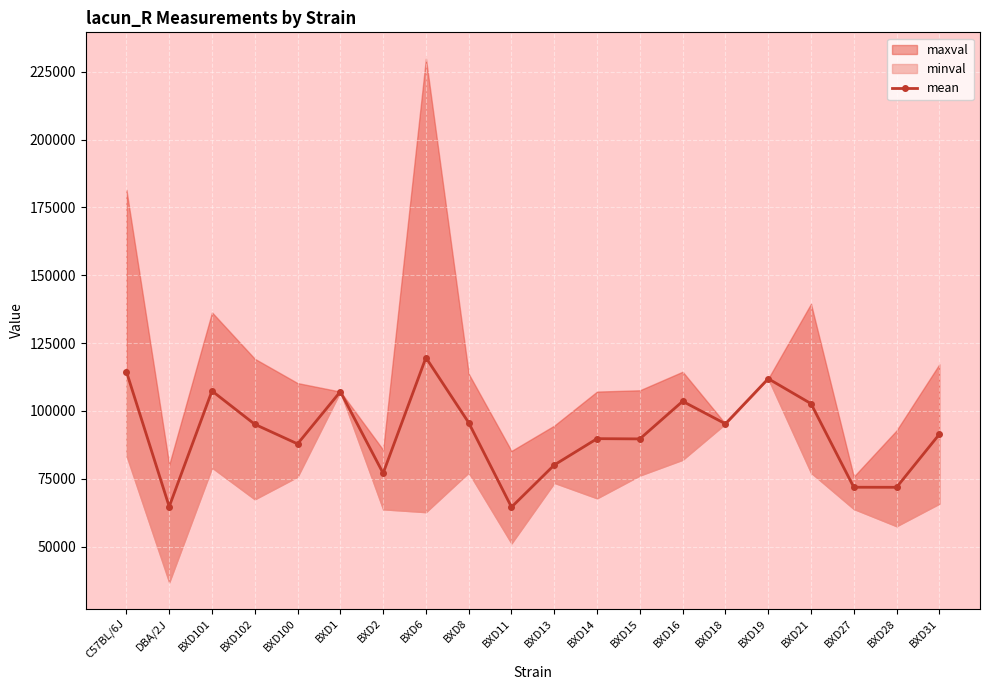

What is the change in value from DBA/2J to BXD101?

+42636